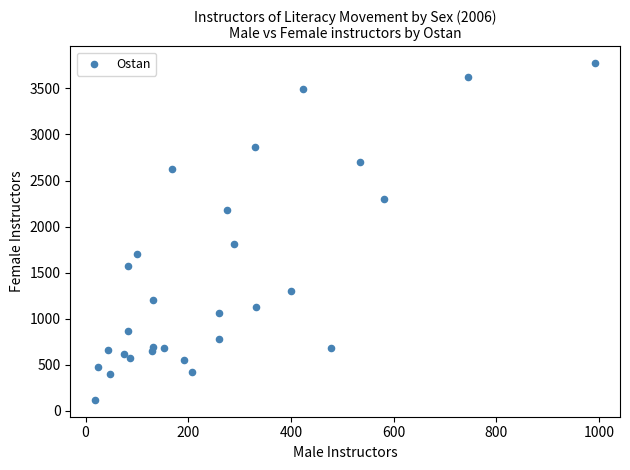

What Y value in the scatter plot is closest to 1946?

1806